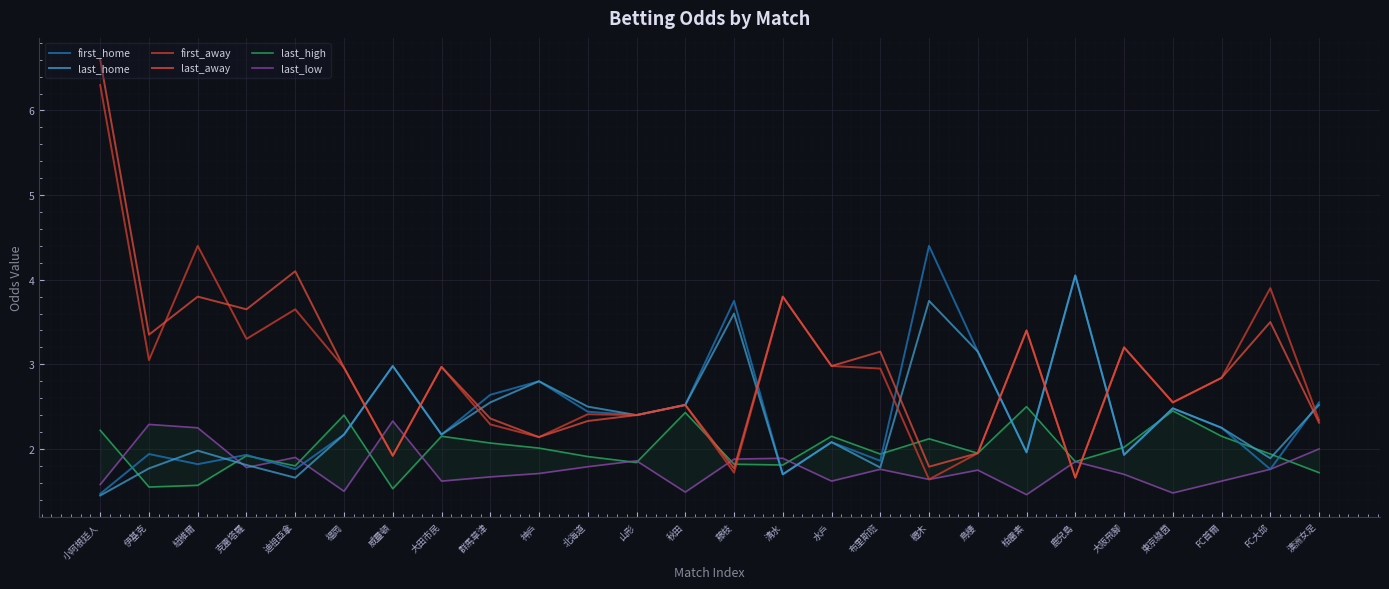

How many data points in last_home are above 2?

16